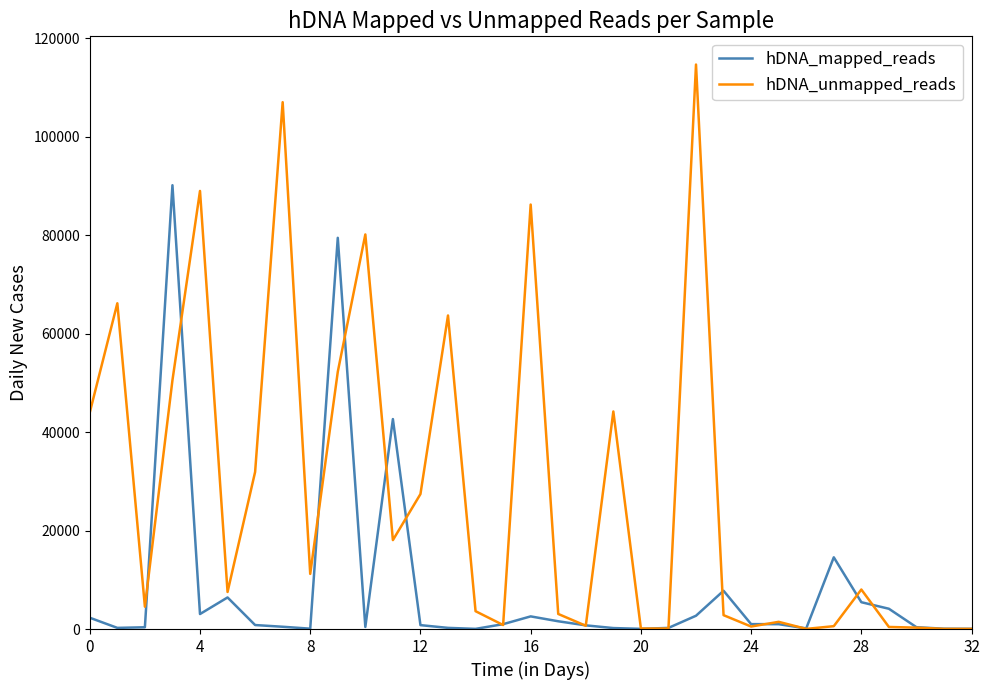

Which series has the largest total across all categories?

hDNA_unmapped_reads